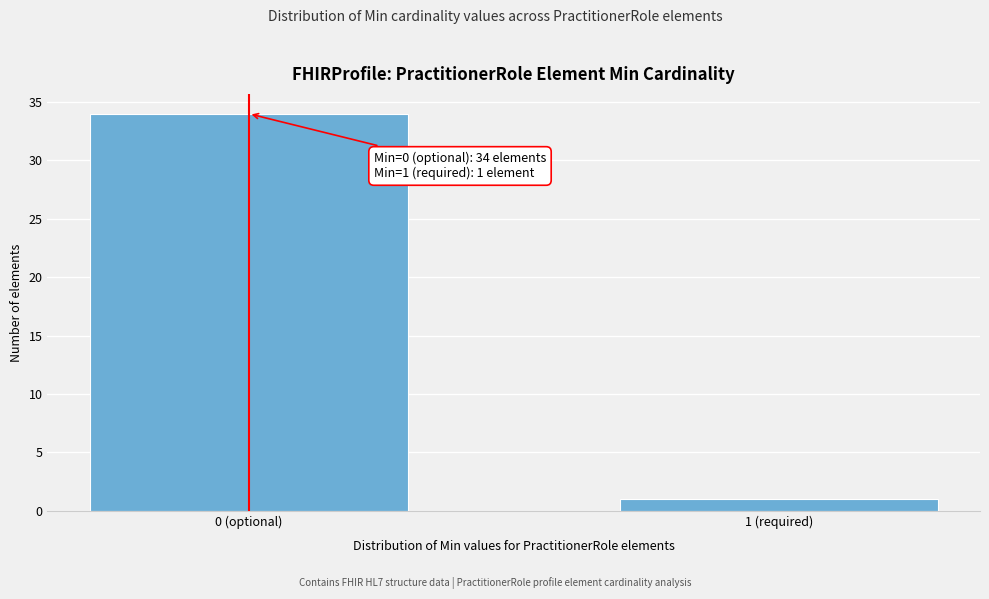

Reading left to right, what are all the values shown in this chart?

34	1